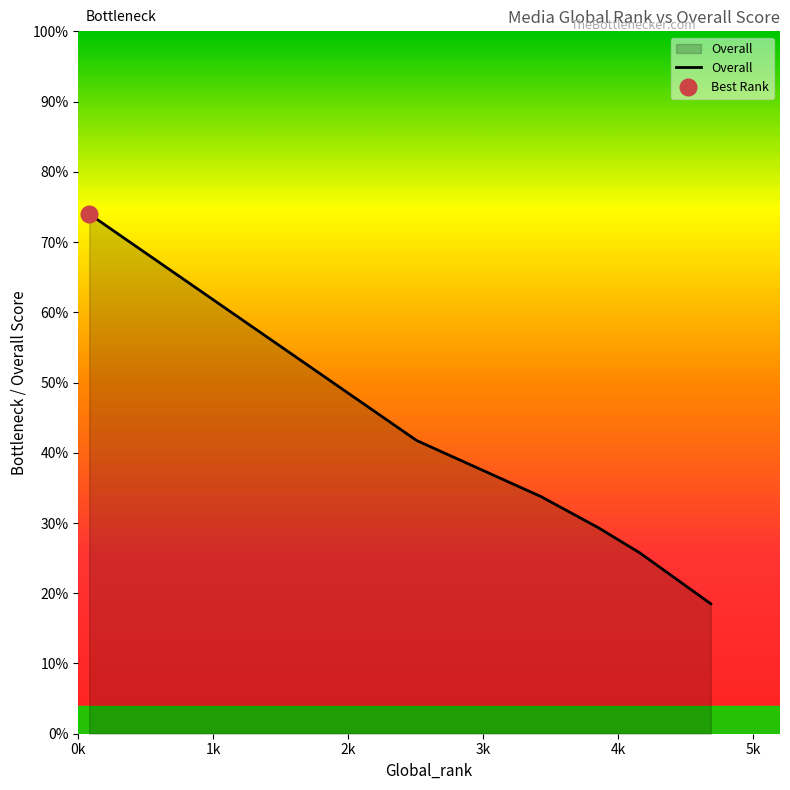

What is the minimum value for Overall?

18.5